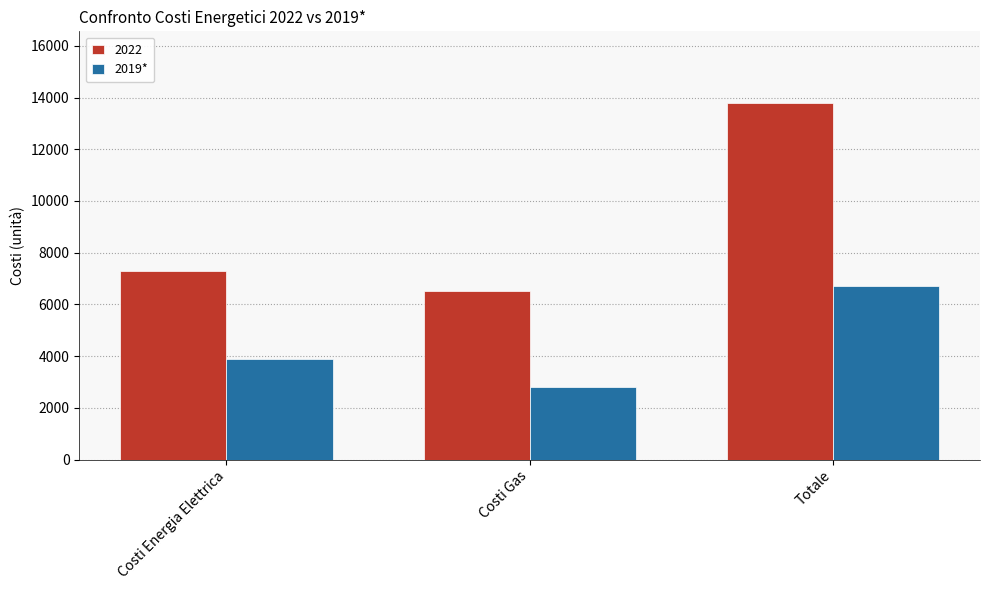

How many bars are there in total?

6